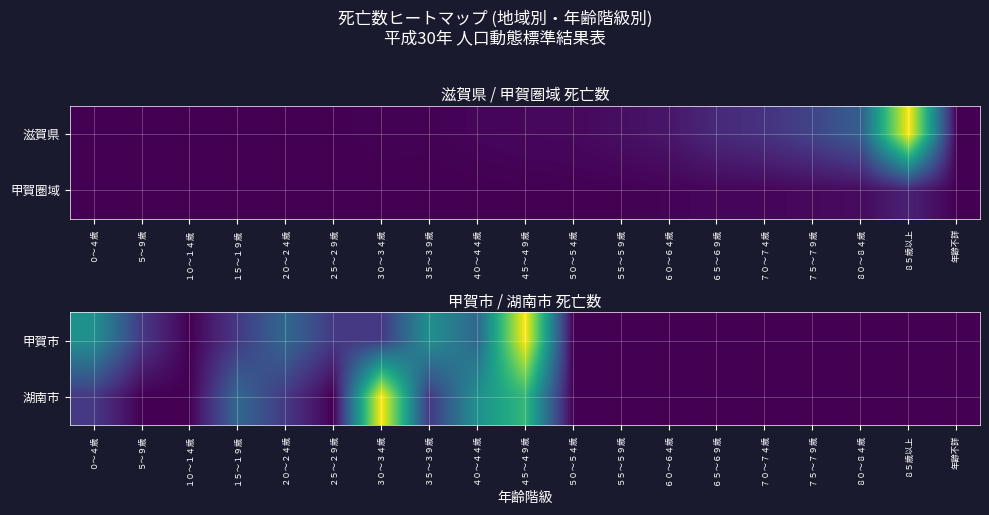

True or false: 甲賀市 has a value of 1 at ２５～２９歳.

True